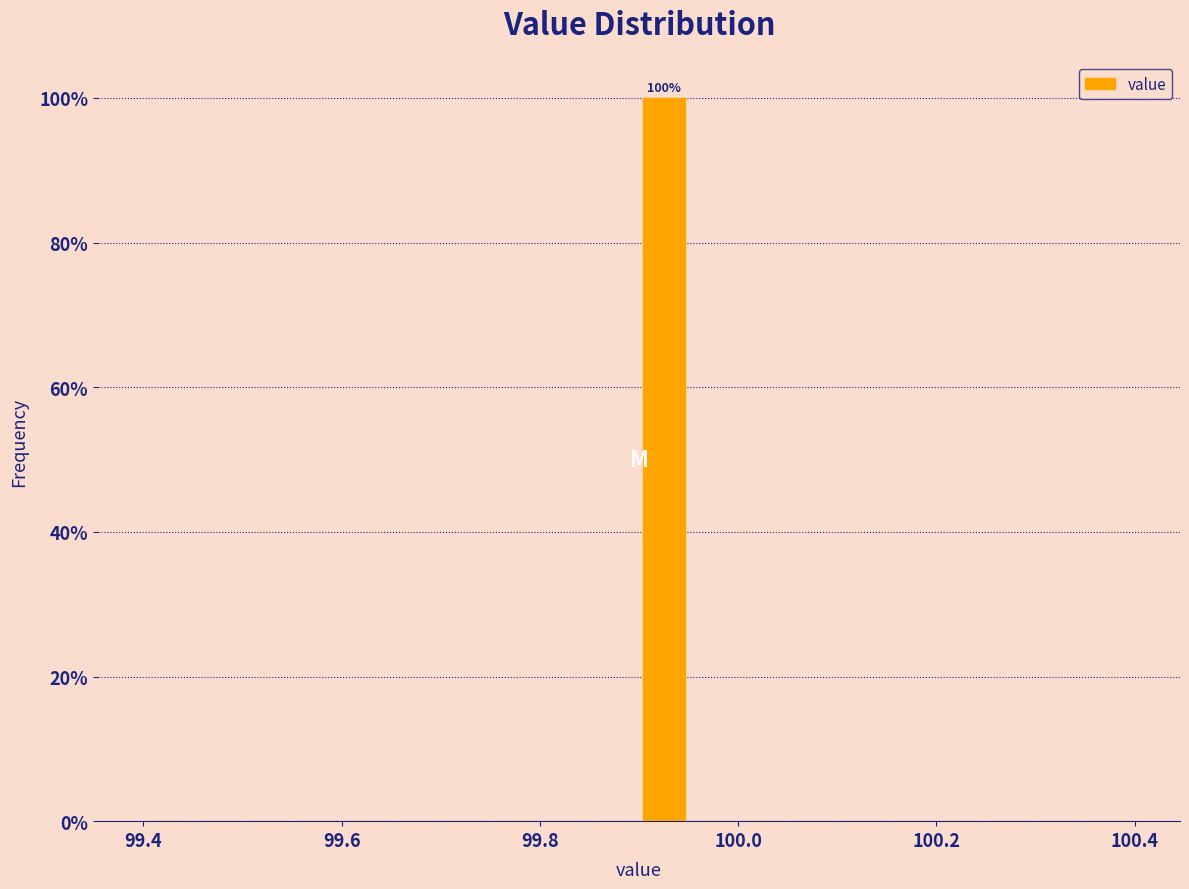

Around what value on the x-axis is the tallest bar? Give the approximate position of its centre, as read against the axis.

99.92